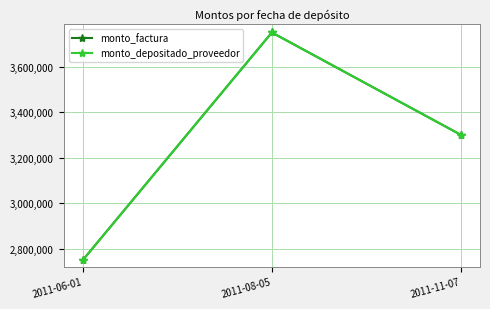

Where is monto_factura nearest to the value 3250000?

2011-11-07